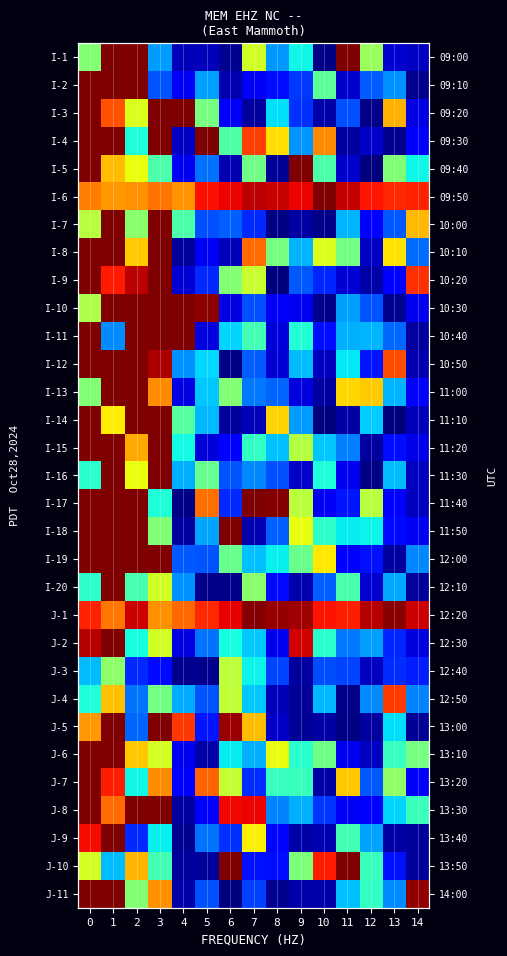

True or false: J-2 has a value of 0.9 at 9.

True